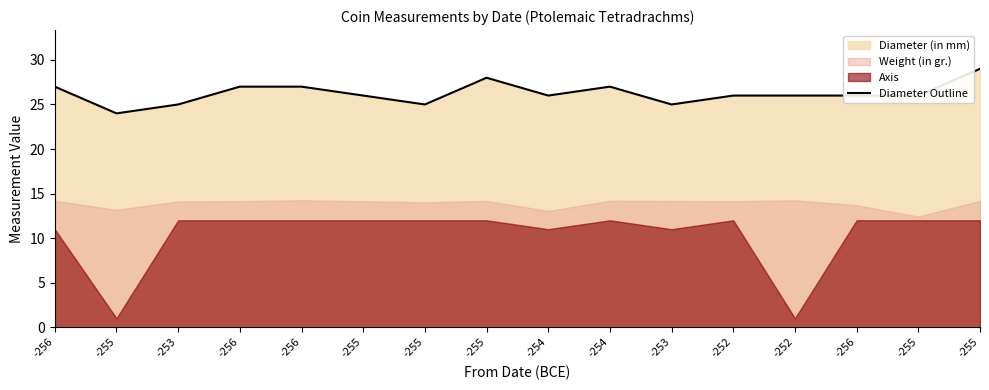

At which category does the data reach its first local peak?

-255